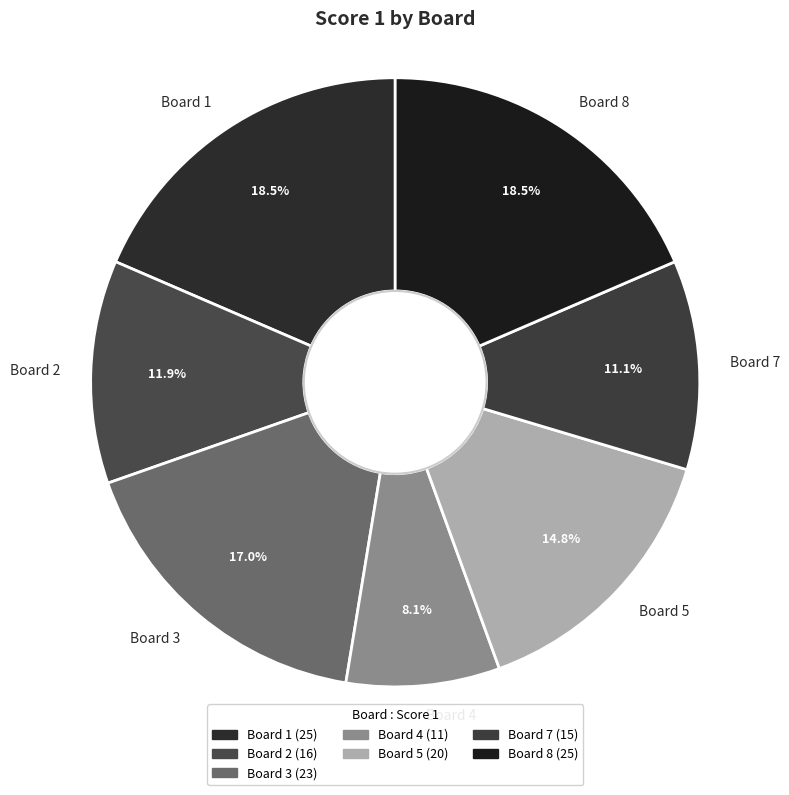

To the nearest percent, what is the difference between the largest and smallest slice percentages?

10%